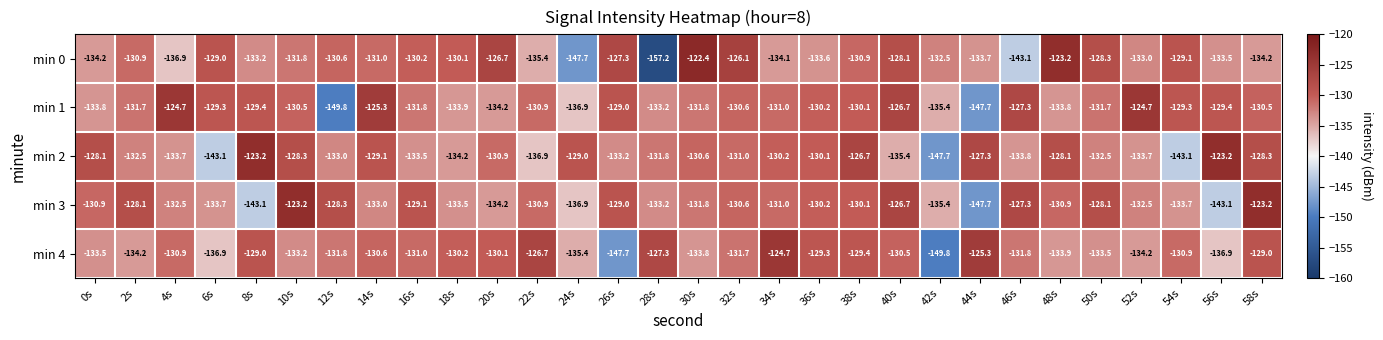

What is the difference between the highest and lowest values at 46s?

15.8